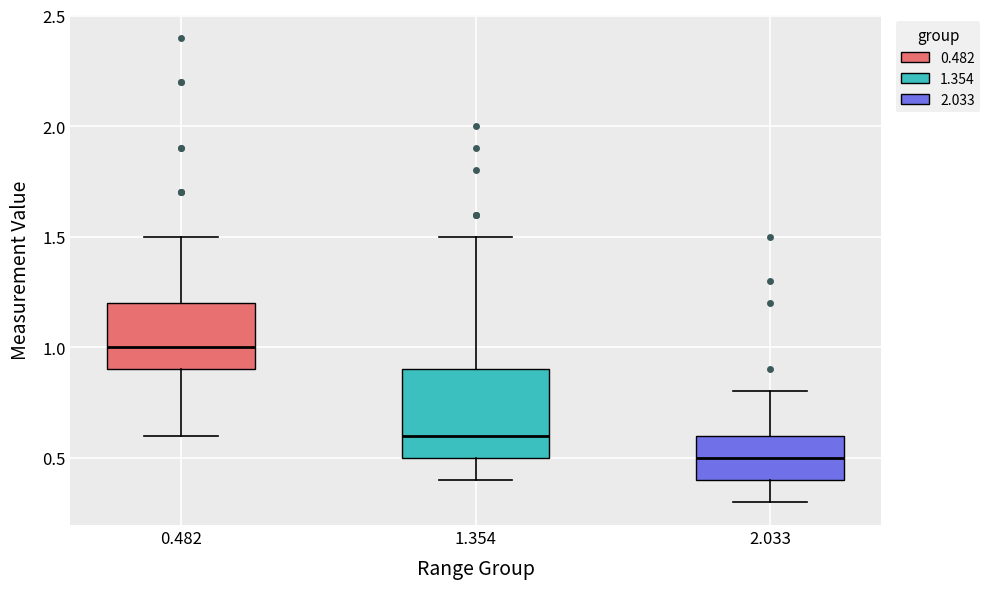

Reading left to right, transcribe this box plot: for each box, give where its median line is, the range the box spans, and where its two whiskers end, as read against the y-axis. The values are not printed on the chart, so give them approximately, as read against the axis.

0.482: median 1.0, box 0.9 to 1.2, whiskers 0.6 to 1.5
1.354: median 0.6, box 0.5 to 0.9, whiskers 0.4 to 1.5
2.033: median 0.5, box 0.4 to 0.6, whiskers 0.3 to 0.8